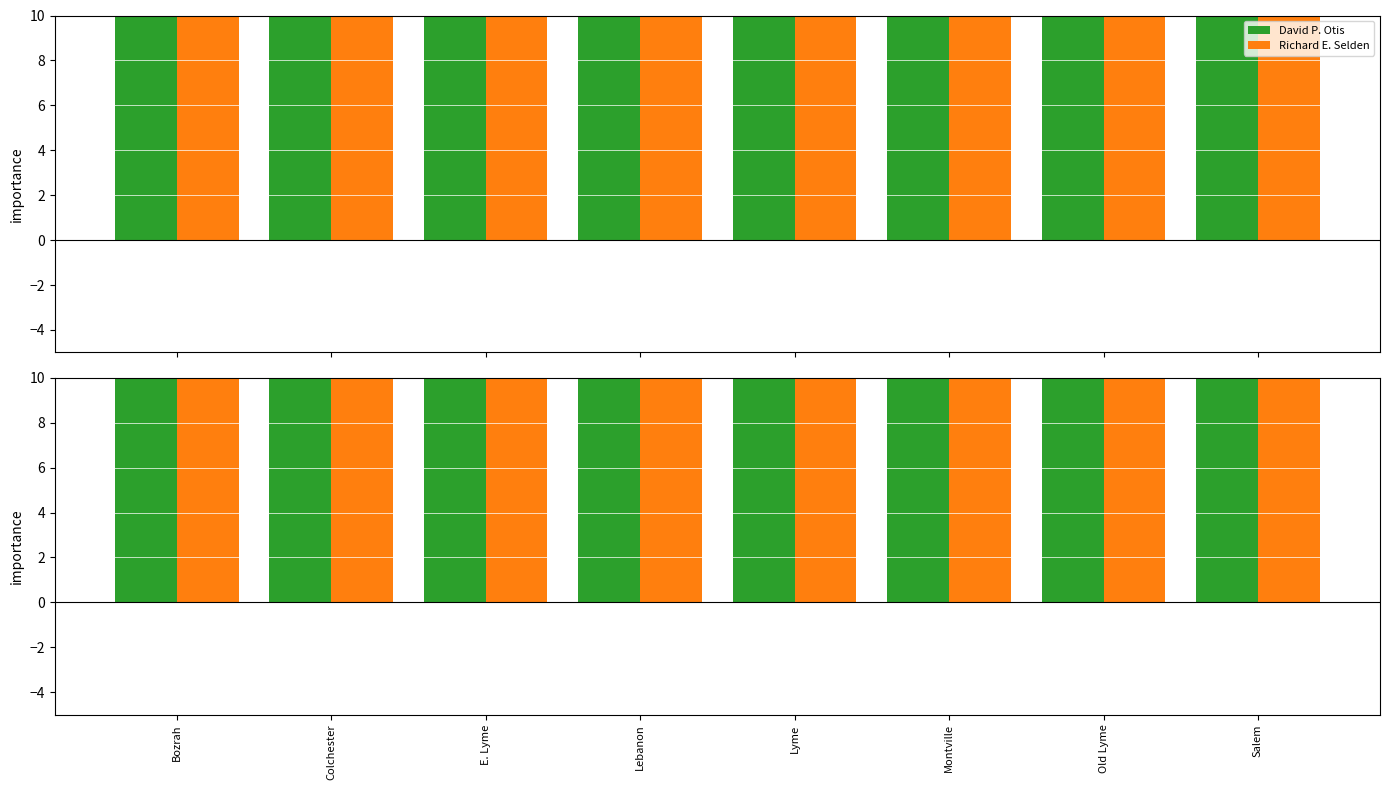

Which series changed the most between Lebanon and Old Lyme?

David P. Otis